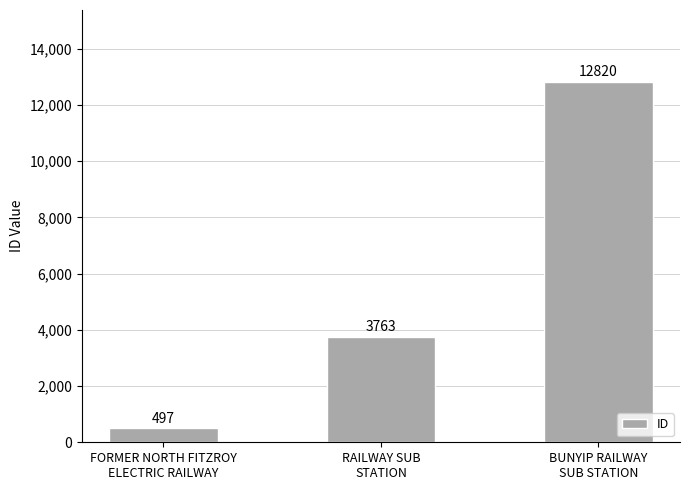

What is the smallest value displayed?

497